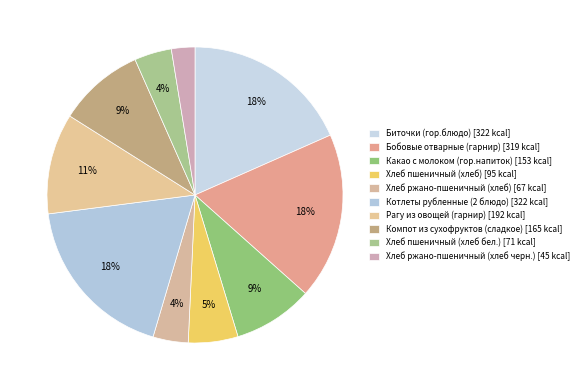

The Котлеты рубленные (2 блюдо) slice represents 18% of the pie. True or false?

True